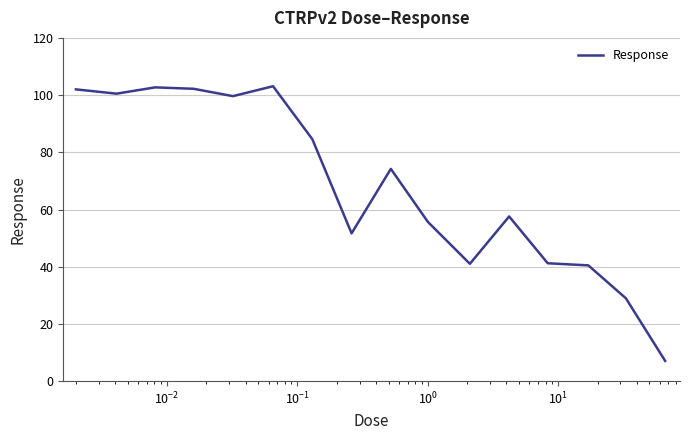

What is the greatest value displayed?

103.1